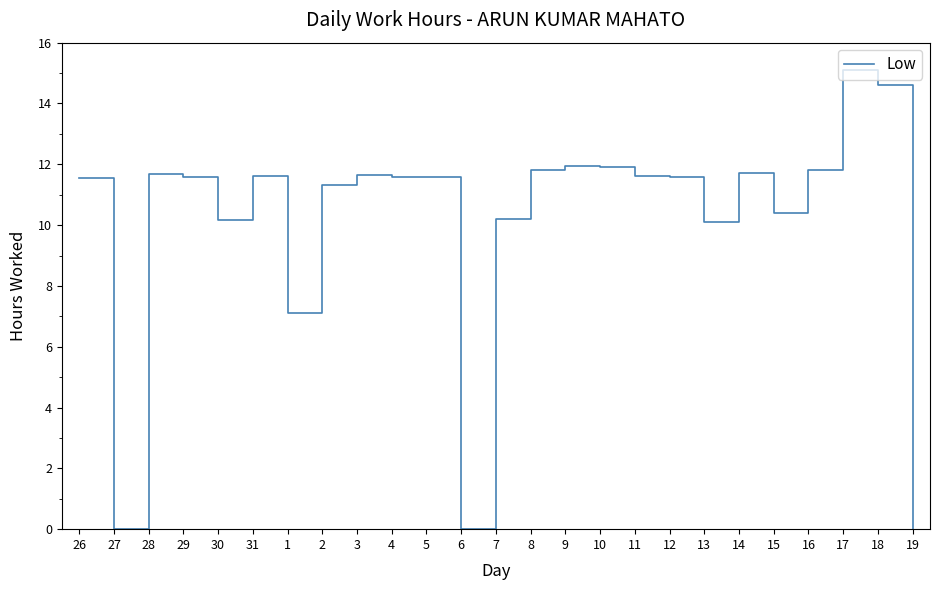

What is the average value?

10.1